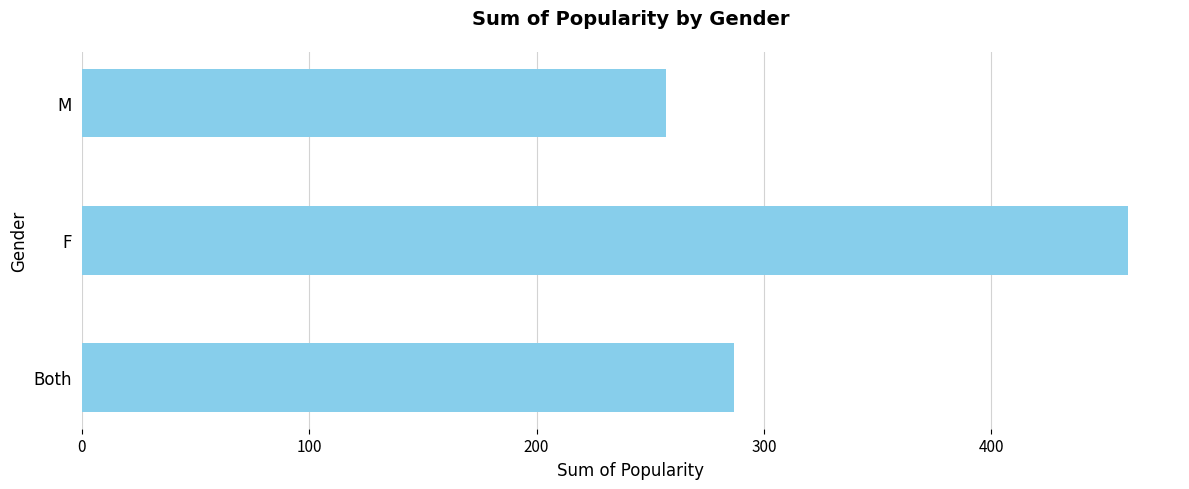

What is the difference between the second highest and minimum values?

30